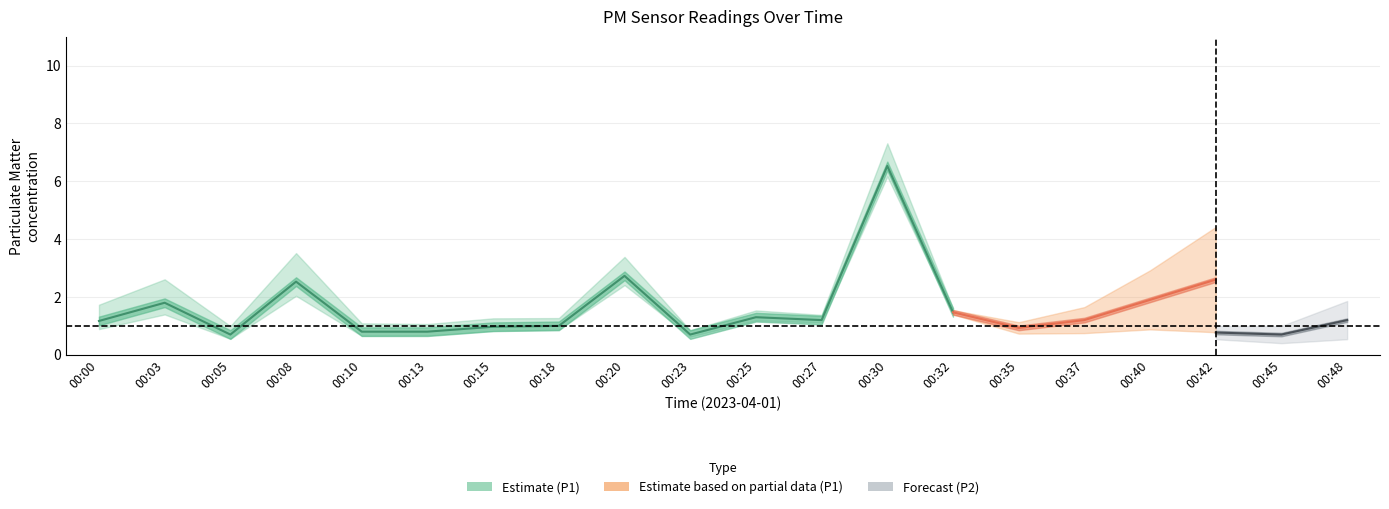

The value of P2 at 00:48 is 0.5. True or false?

False